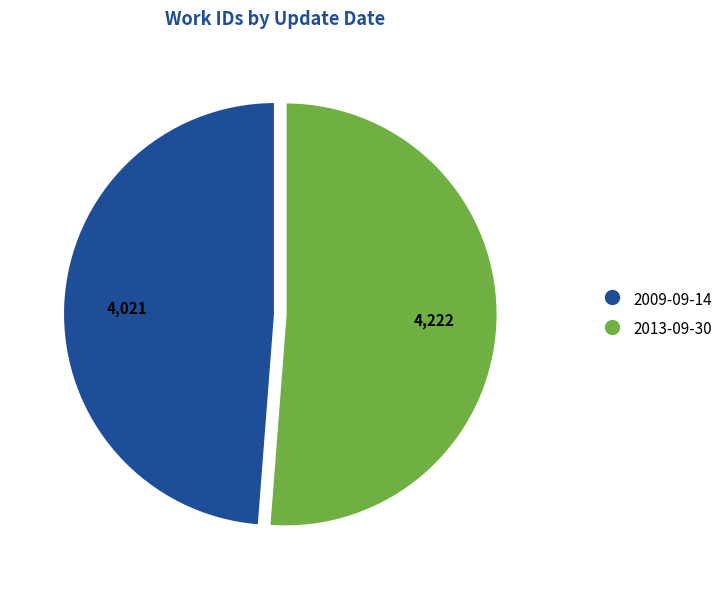

Which has a higher value, 2009-09-14 or 2013-09-30?

2013-09-30